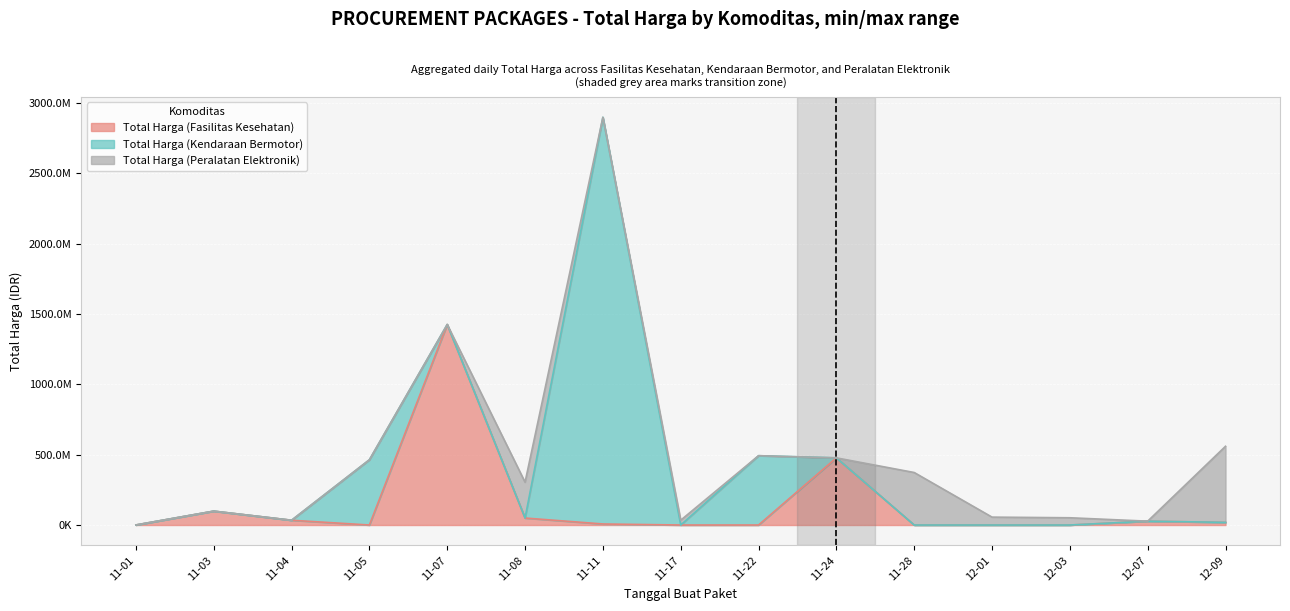

Reading left to right, extract all data points from this chart.

Total Harga (Fasilitas Kesehatan): 2021-11-01=333600	2021-11-03=98772570	2021-11-04=34000000	2021-11-05=0	2021-11-07=1425867900	2021-11-08=49730040	2021-11-11=7401240	2021-11-17=0	2021-11-22=0	2021-11-24=477600000	2021-11-28=0	2021-12-01=0	2021-12-03=0	2021-12-07=27412000	2021-12-09=18900000
Total Harga (Kendaraan Bermotor): 2021-11-01=0	2021-11-03=0	2021-11-04=0	2021-11-05=464002100	2021-11-07=0	2021-11-08=0	2021-11-11=2892122000	2021-11-17=0	2021-11-22=493000000	2021-11-24=0	2021-11-28=0	2021-12-01=0	2021-12-03=0	2021-12-07=0	2021-12-09=0
Total Harga (Peralatan Elektronik): 2021-11-01=0	2021-11-03=0	2021-11-04=0	2021-11-05=0	2021-11-07=0	2021-11-08=254700000	2021-11-11=0	2021-11-17=34292000	2021-11-22=0	2021-11-24=0	2021-11-28=373404000	2021-12-01=56152800	2021-12-03=51601000	2021-12-07=0	2021-12-09=541071000